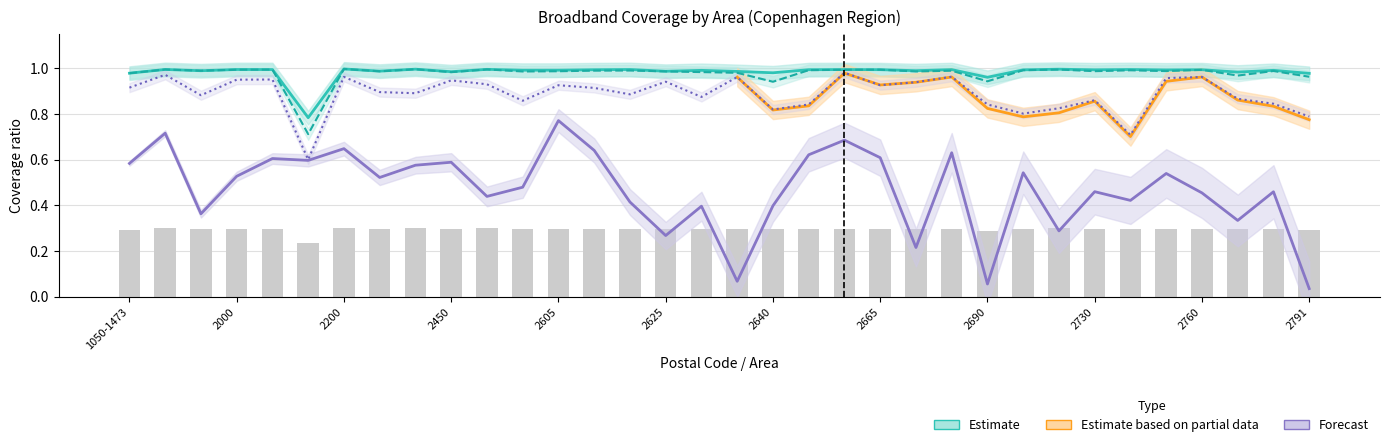

Does the chart contain any negative values?

No